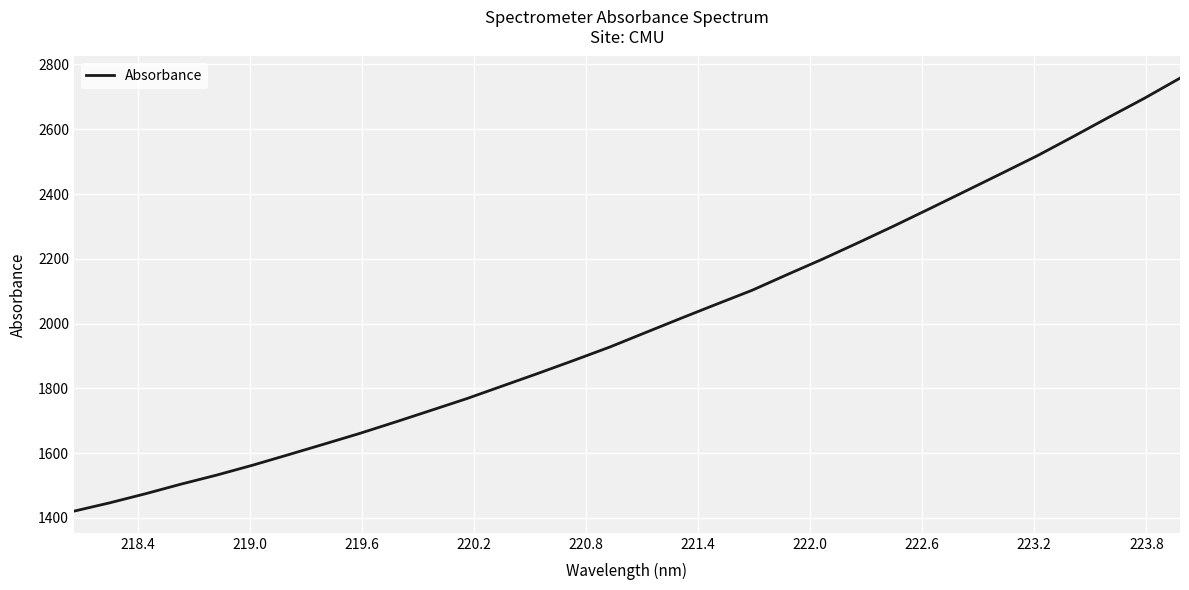

What is the minimum value shown in the chart?

1421.0